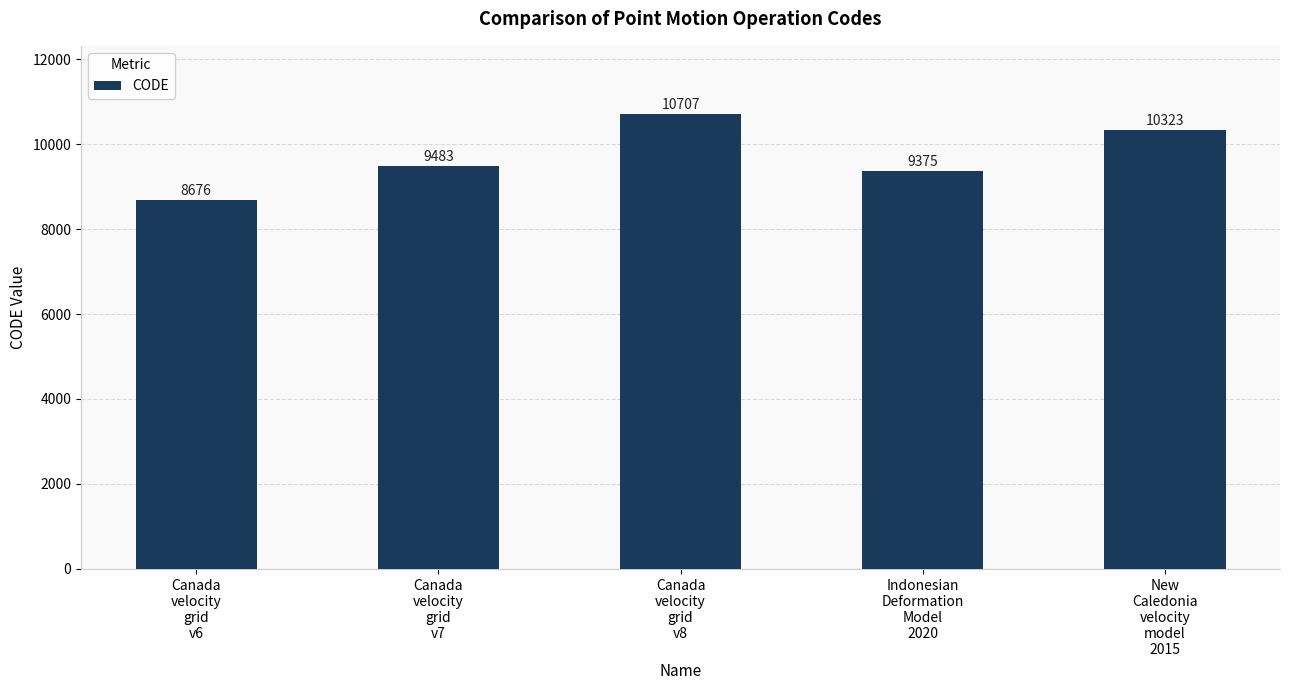

How many data points are less than 9483?

2